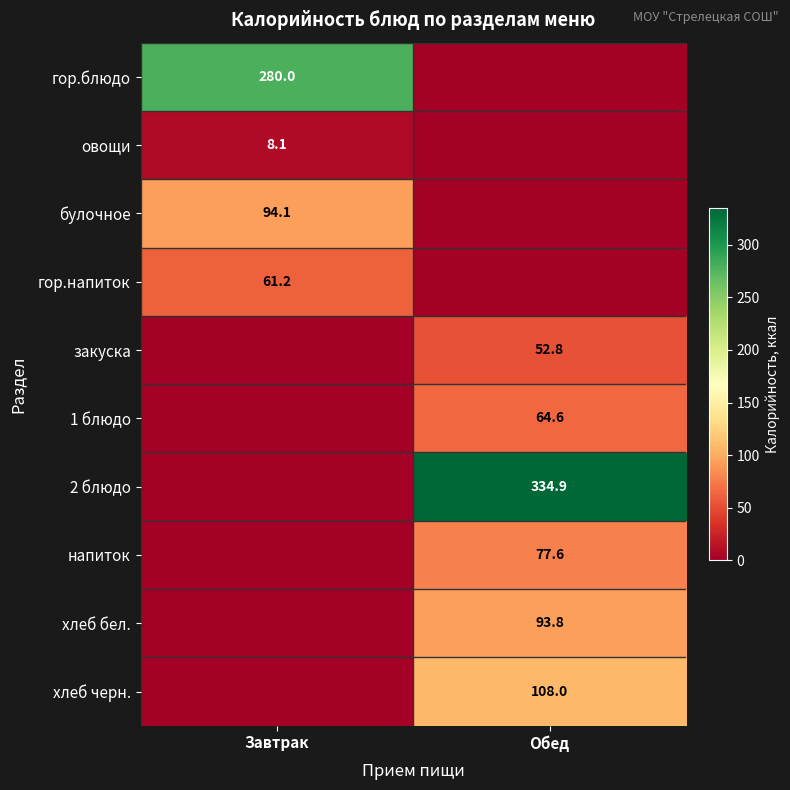

What is the total value across all series at Завтрак?

443.4